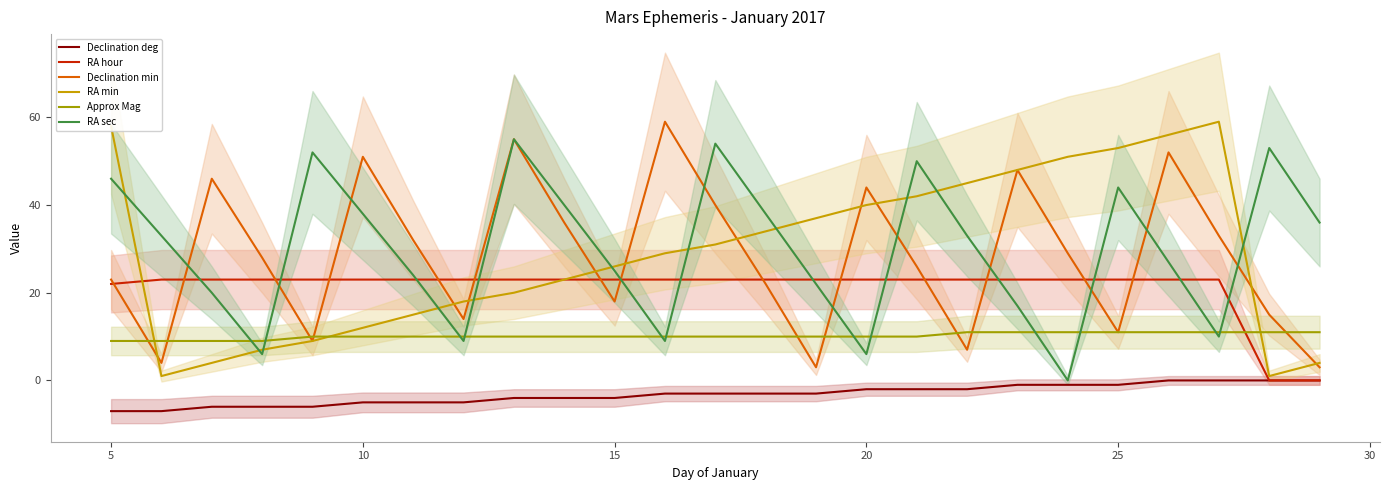

What is the maximum value for RA hour?

23